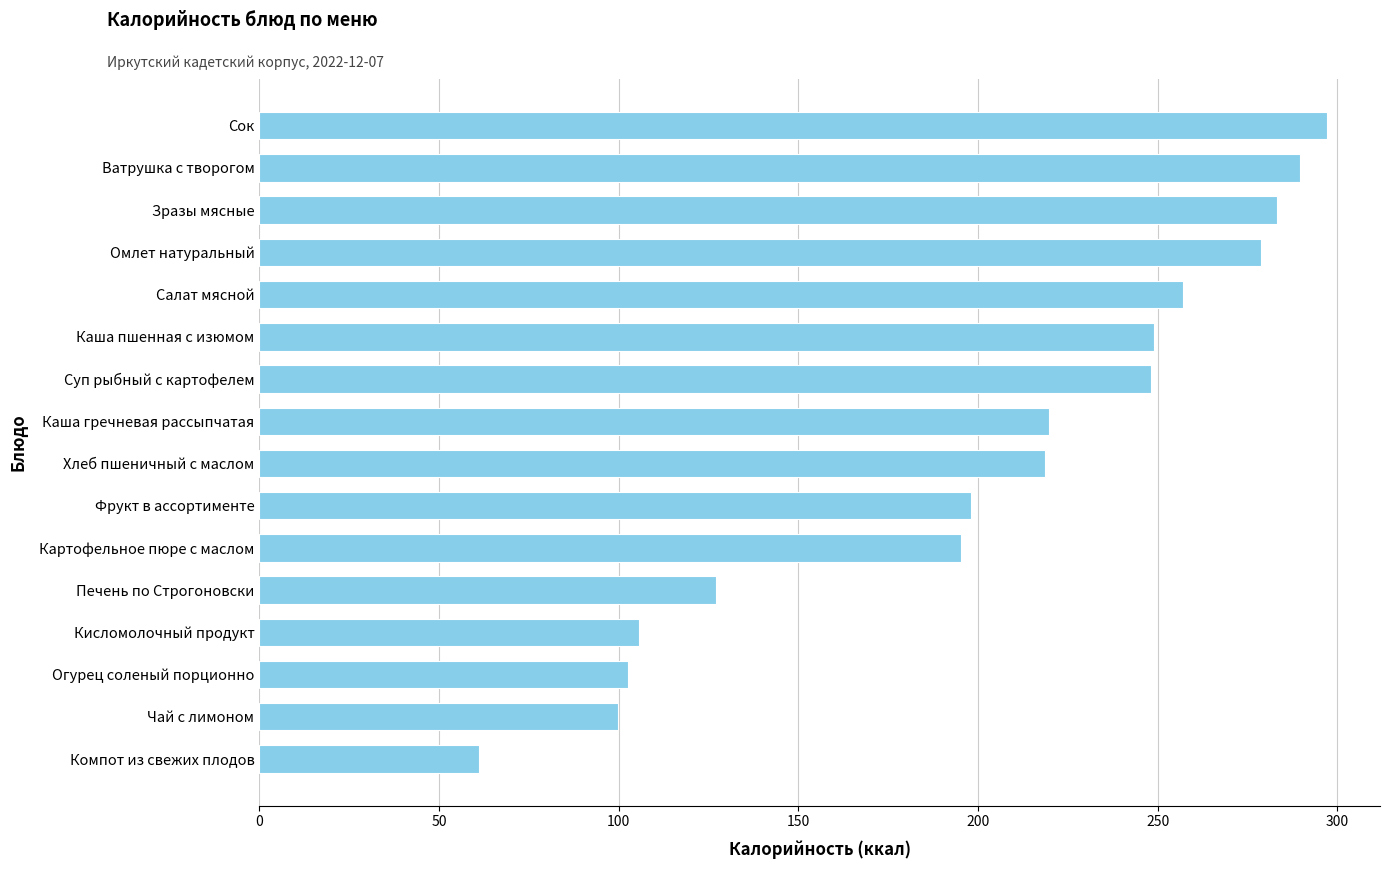

What is the average value?

201.9